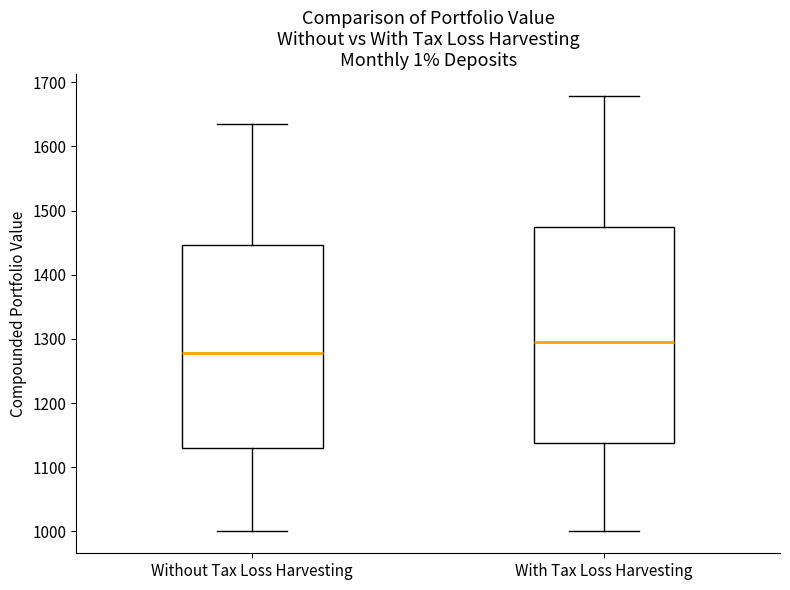

Reading left to right, read every box against the y-axis: the position of its median line, the range the box covers, and the ends of its whiskers. The values are not printed on the chart, so give them approximately, as read against the axis.

Without Tax Loss Harvesting: median 1280, box 1130 to 1450, whiskers 1000 to 1640
With Tax Loss Harvesting: median 1300, box 1140 to 1480, whiskers 1000 to 1680